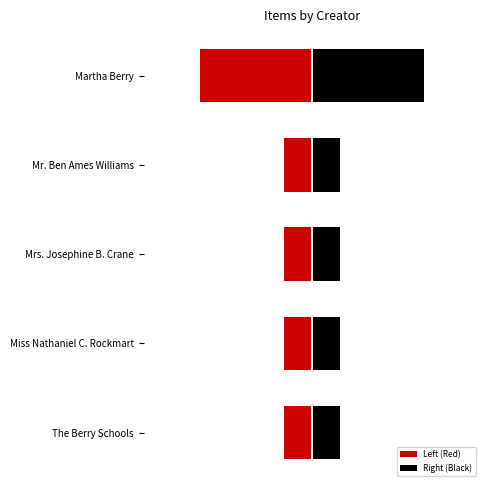

Rank the series by their maximum value, from highest to lowest.

Right (Black), Left (Red)